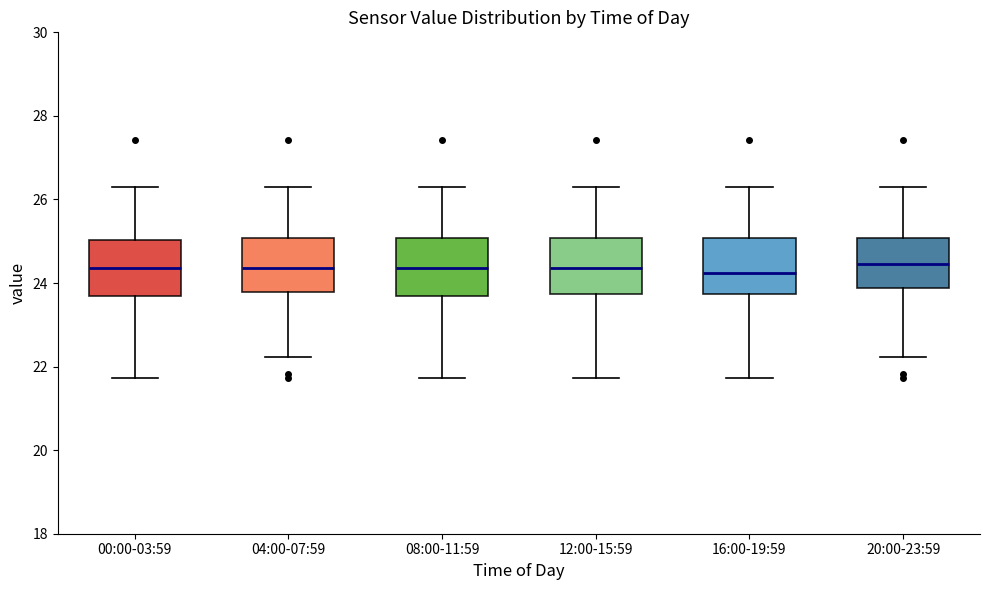

Reading left to right, read every box against the y-axis: the position of its median line, the range the box covers, and the ends of its whiskers. The values are not printed on the chart, so give them approximately, as read against the axis.

00:00-03:59: median 24.4, box 23.6 to 25.0, whiskers 21.8 to 26.4
04:00-07:59: median 24.4, box 23.8 to 25.0, whiskers 22.2 to 26.4
08:00-11:59: median 24.4, box 23.6 to 25.0, whiskers 21.8 to 26.4
12:00-15:59: median 24.4, box 23.8 to 25.0, whiskers 21.8 to 26.4
16:00-19:59: median 24.2, box 23.8 to 25.0, whiskers 21.8 to 26.4
20:00-23:59: median 24.4, box 23.8 to 25.0, whiskers 22.2 to 26.4